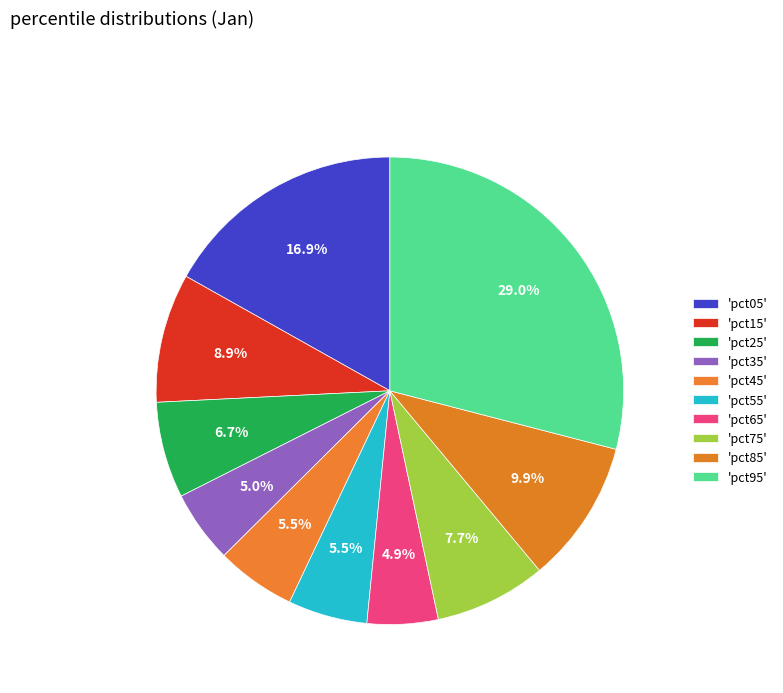

Count the number of slices in the pie.

10